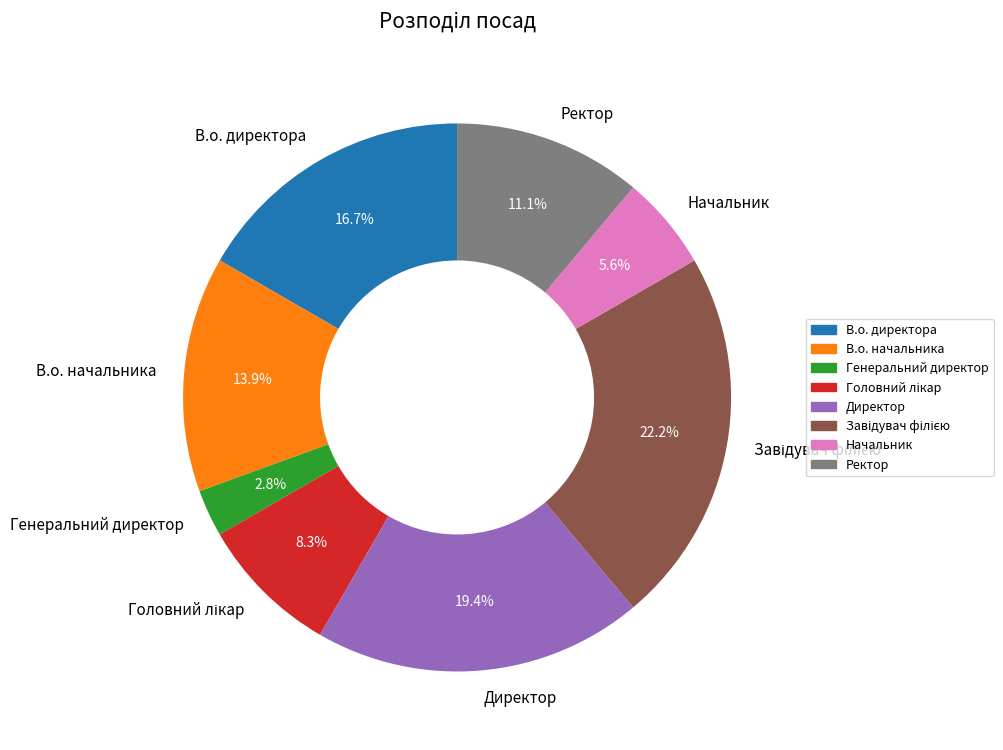

Between Ректор and Генеральний директор, which is larger?

Ректор